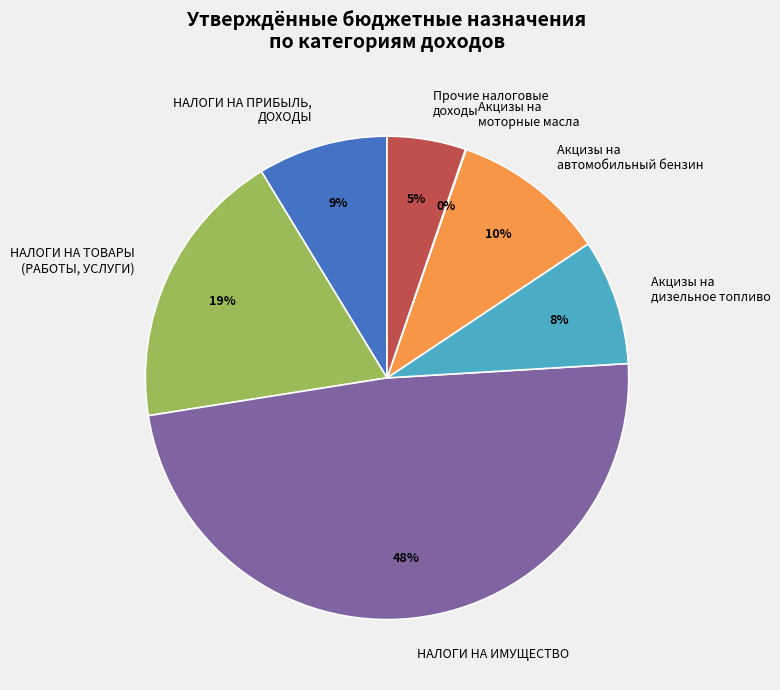

Which slice is the largest?

НАЛОГИ НА ИМУЩЕСТВО